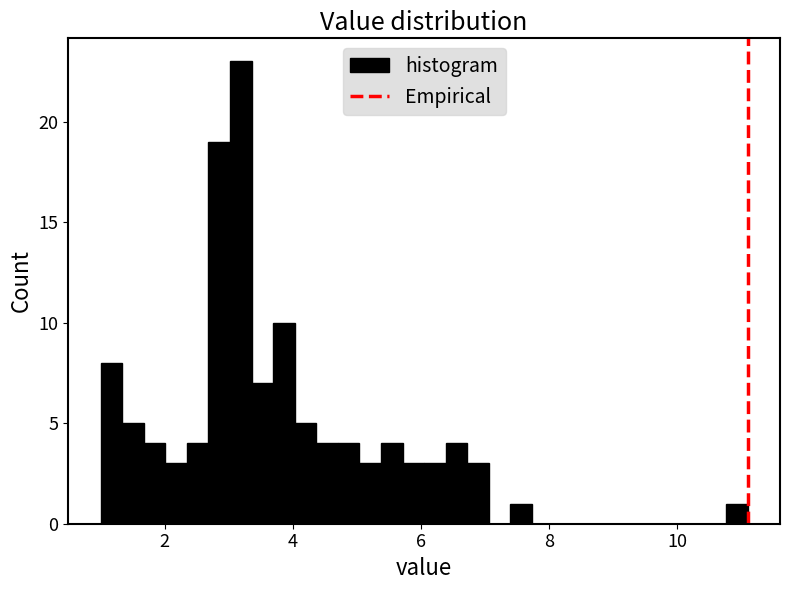

Read against the x-axis, roughly where is the centre of the tallest bar?

3.2